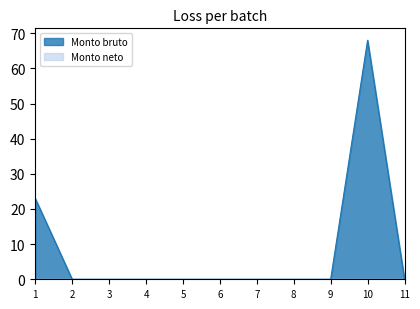

The chart shows a value of 7 at 1. True or false?

False